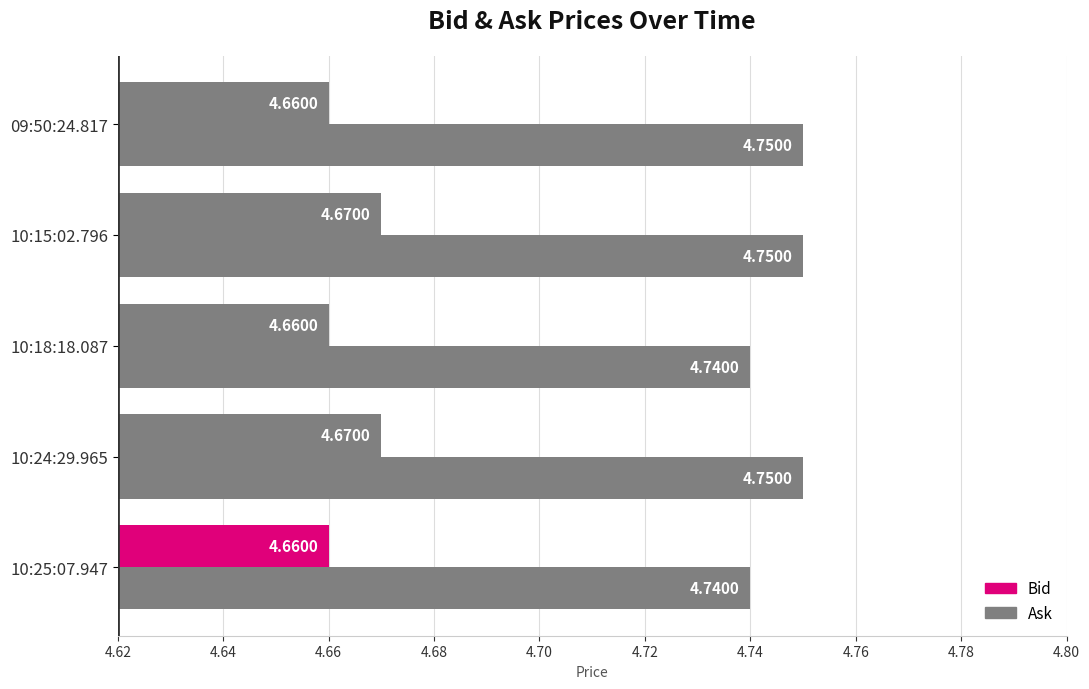

What is the average value?

4.7